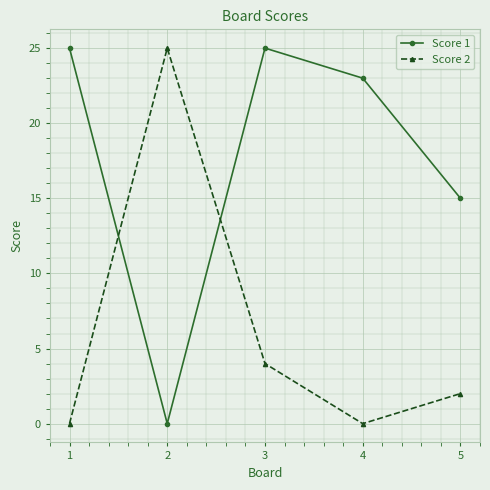

The Score 1 series shows 13 at 2. True or false?

False